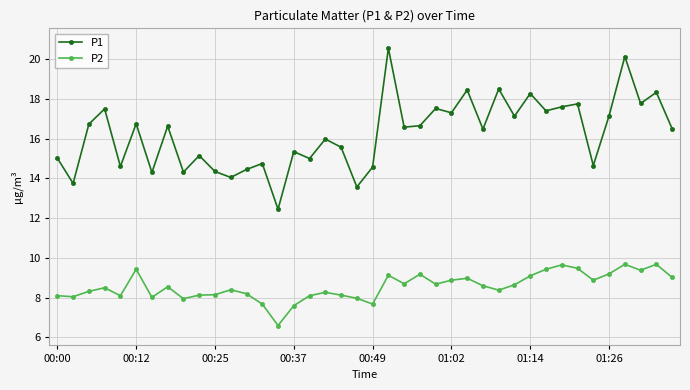

How many interior local valleys does the P1 series have?

15